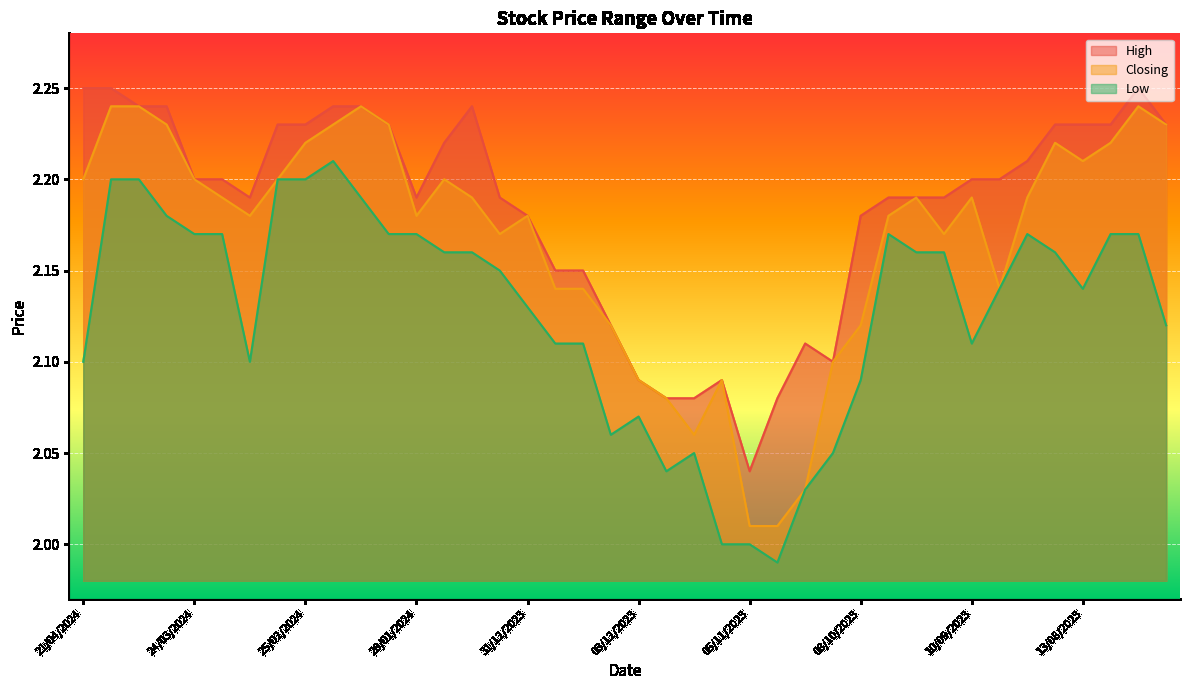

What is the sum of the Low values at 27/08/2023 and 07/01/2024?

4.3